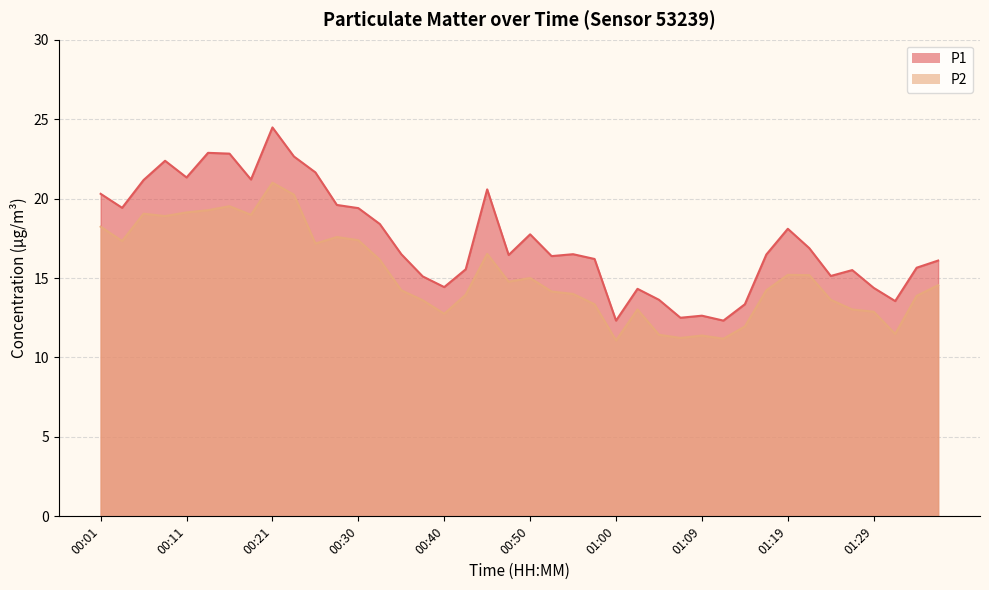

Reading left to right, extract all data points from this chart.

P1: 00:01=20.3	00:03=19.4	00:06=21.2	00:08=22.4	00:11=21.3	00:13=22.9	00:16=22.8	00:18=21.2	00:21=24.5	00:23=22.6	00:26=21.6	00:28=19.6	00:30=19.4	00:33=18.4	00:35=16.5	00:38=15.1	00:40=14.4	00:43=15.6	00:45=20.6	00:47=16.4	00:50=17.8	00:52=16.4	00:55=16.5	00:57=16.2	01:00=12.3	01:02=14.3	01:04=13.6	01:07=12.5	01:09=12.6	01:12=12.3	01:14=13.3	01:17=16.5	01:19=18.1	01:21=16.9	01:24=15.1	01:26=15.5	01:29=14.4	01:31=13.6	01:34=15.7	01:36=16.1
P2: 00:01=18.2	00:03=17.3	00:06=19.1	00:08=18.9	00:11=19.1	00:13=19.3	00:16=19.5	00:18=19.0	00:21=21.0	00:23=20.2	00:26=17.2	00:28=17.6	00:30=17.4	00:33=16.1	00:35=14.2	00:38=13.6	00:40=12.8	00:43=13.9	00:45=16.5	00:47=14.8	00:50=15.0	00:52=14.2	00:55=14.0	00:57=13.3	01:00=11.1	01:02=13.0	01:04=11.4	01:07=11.2	01:09=11.4	01:12=11.2	01:14=11.9	01:17=14.2	01:19=15.2	01:21=15.2	01:24=13.6	01:26=13.0	01:29=12.9	01:31=11.5	01:34=13.9	01:36=14.6